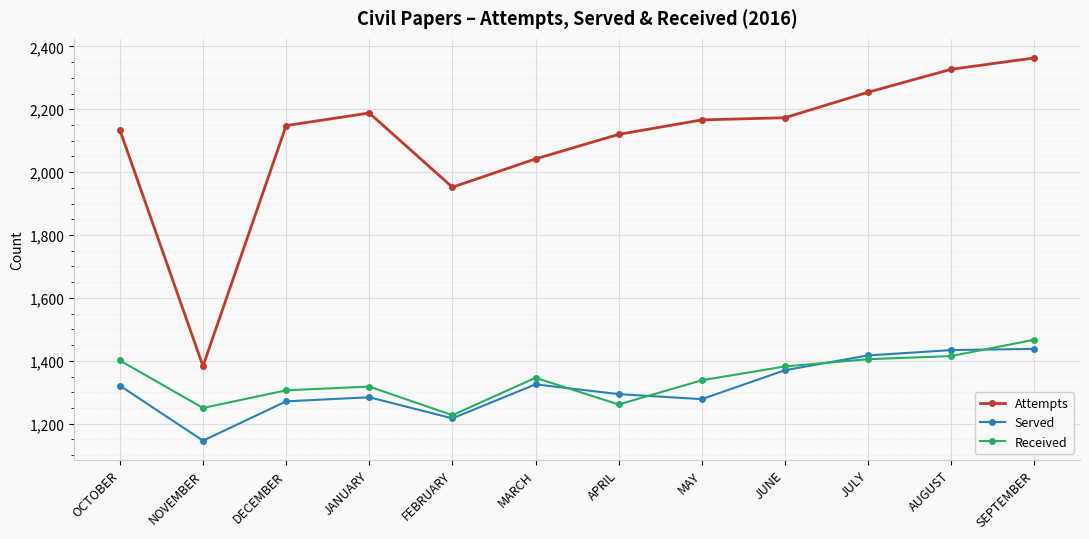

What is the difference between the second highest and second lowest values in the Served series?

217